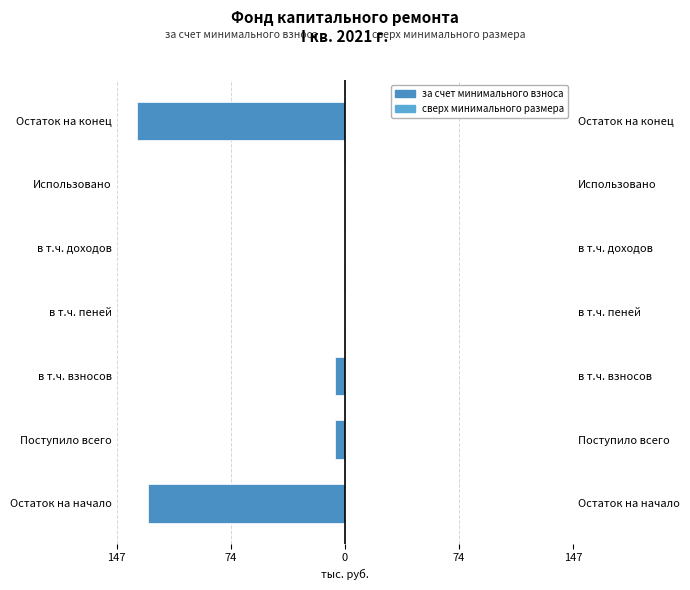

True or false: сверх минимального размера взноса has a value of 1.1 at 5.

False